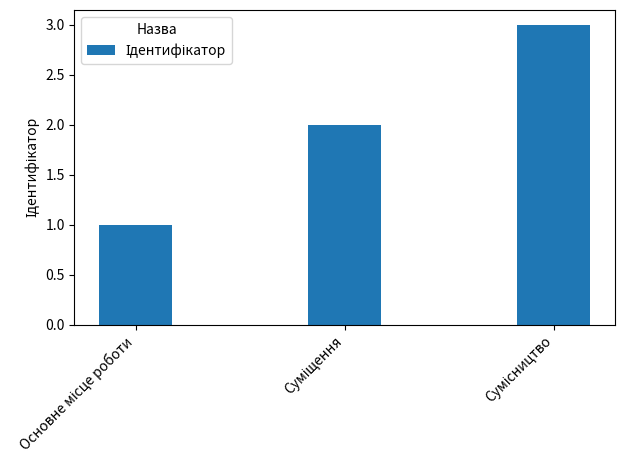

How many values are below 2?

1